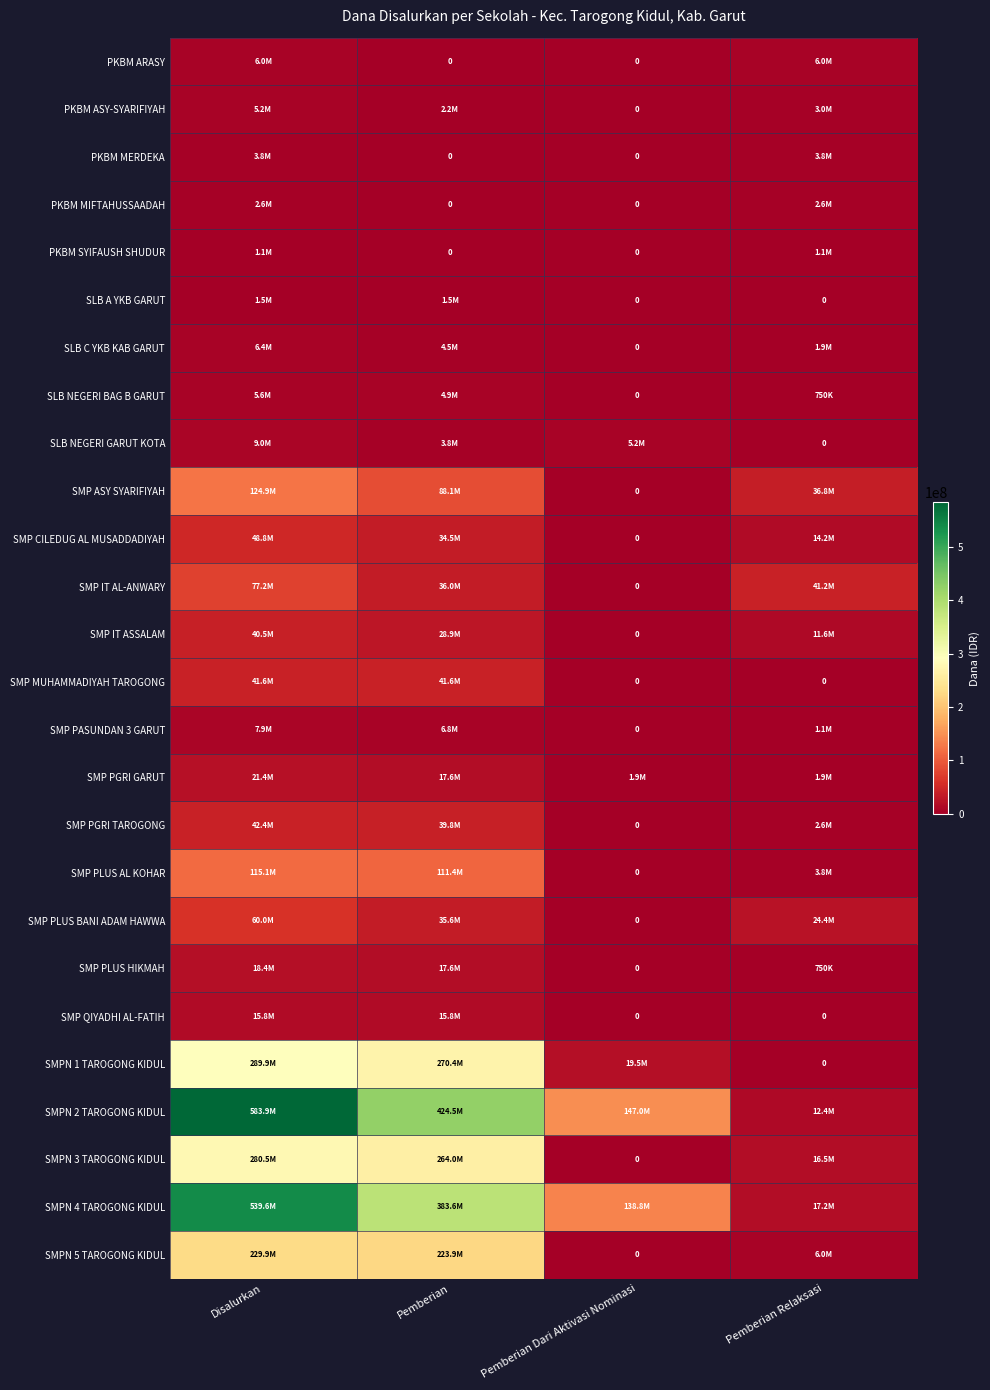

What value does the SMP MUHAMMADIYAH TAROGONG series have at Disalurkan, to the nearest 50?

41625000